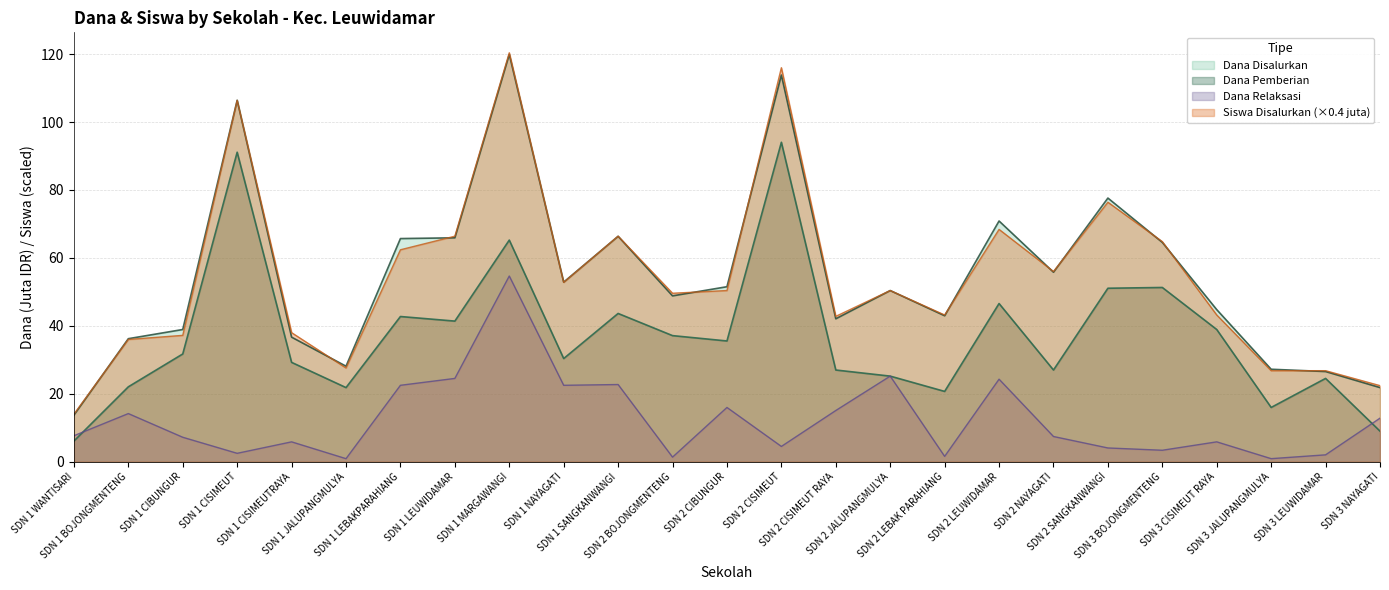

Reading right to left, list all the values displayed in this chart.

Dana Disalurkan: 21.8	26.6	27.2	44.8	64.6	77.6	55.8	70.9	43.0	50.4	42.1	113.8	51.5	48.8	66.4	52.9	119.9	65.9	65.7	28.1	36.7	106.4	38.9	36.2	13.7
Siswa Disalurkan: 22.4	26.8	26.8	43.2	64.8	76.4	56.0	68.4	43.2	50.4	42.8	116.0	50.4	49.6	66.4	52.8	120.4	66.4	62.4	27.6	38.0	106.4	37.2	36.0	14.0
Dana Pemberian: 9.0	24.5	16.0	38.9	51.3	51.1	27.0	46.6	20.7	25.2	27.0	94.0	35.5	37.1	43.6	30.4	65.2	41.4	42.8	21.8	29.2	91.1	31.7	22.1	6.1
Dana Relaksasi: 12.8	2.0	0.9	5.8	3.4	4.0	7.4	24.3	1.6	25.2	15.1	4.5	16.0	1.4	22.7	22.5	54.7	24.5	22.5	0.9	5.8	2.5	7.2	14.2	7.7